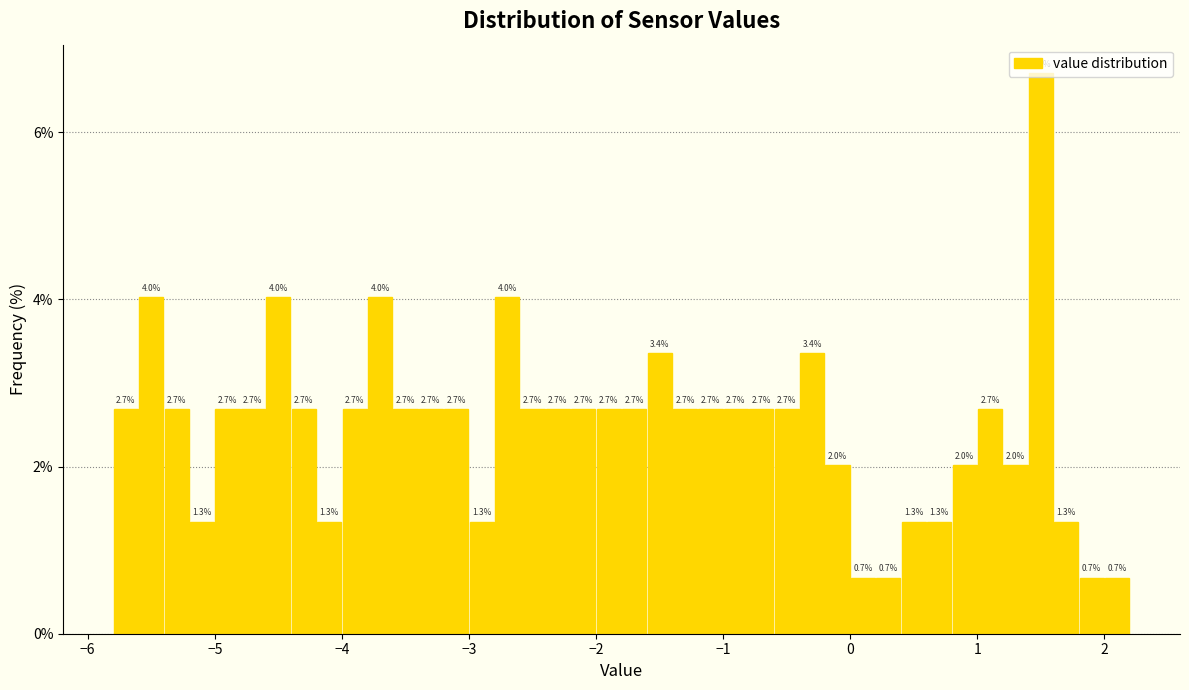

Around what value on the x-axis is the tallest bar? Give the approximate position of its centre, as read against the axis.

1.5